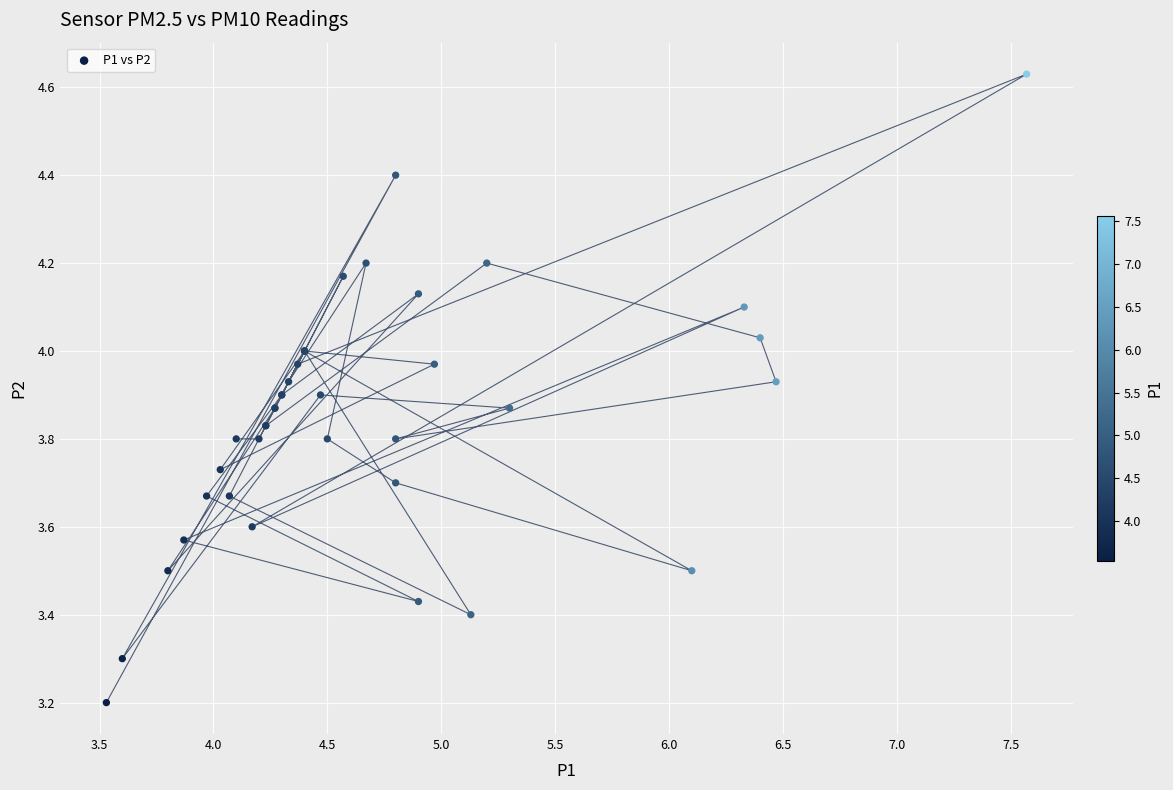

What Y value in the scatter plot is closest to 3?

3.2